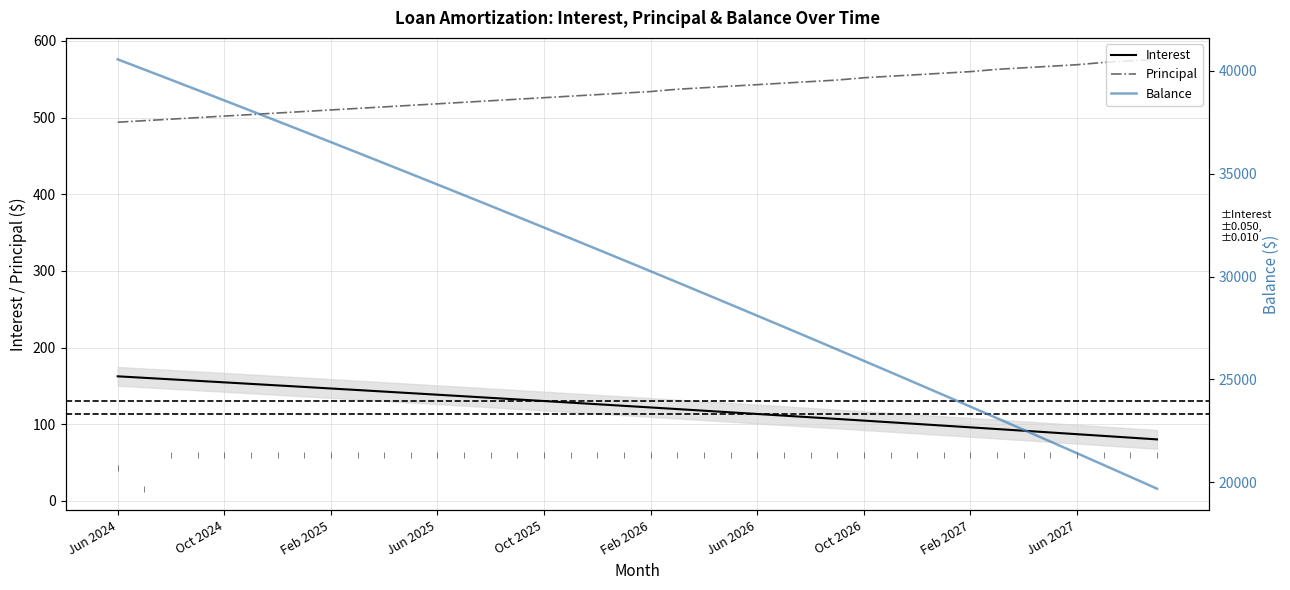

What is the maximum value for Principal?

576.0